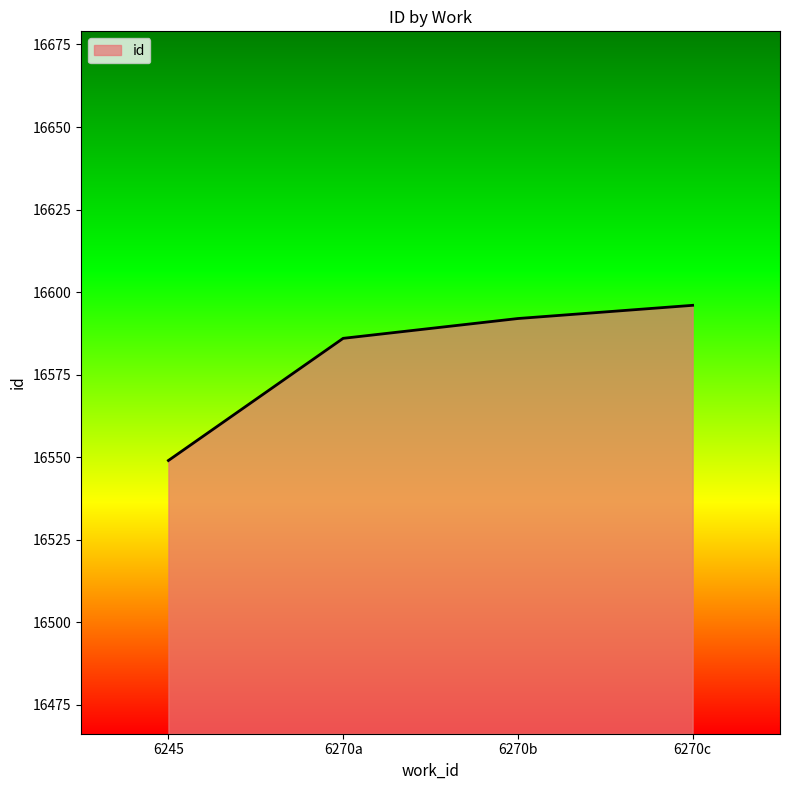

What is the average value?

16581